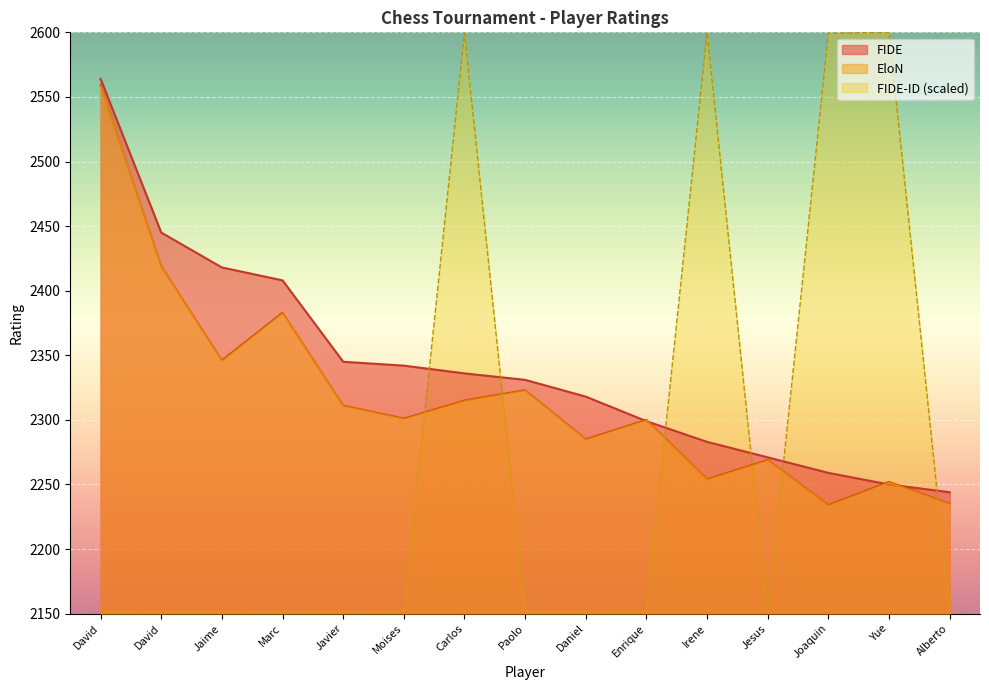

Rank the series by their average value, from lowest to highest.

FIDE-ID (scaled), EloN, FIDE